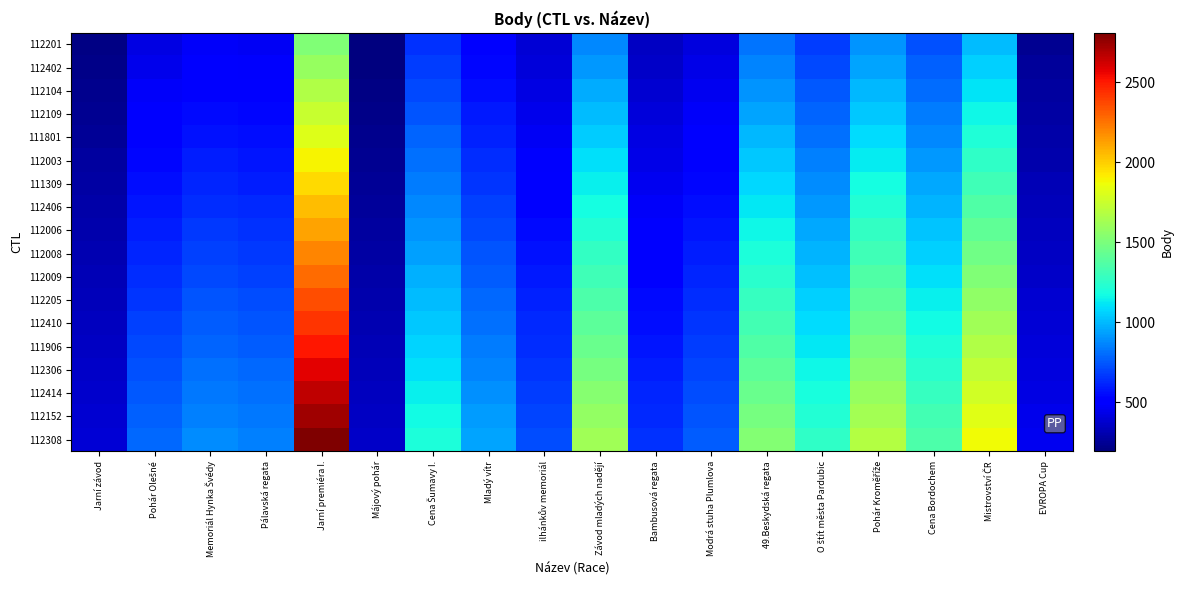

Reading right to left, list all the values displayed in this chart.

112201: EVROPA Cup=243.6	Mistrovství ČR=1009.4	Cena Bordochem=730.1	Pohár Kroměříže=903.7	O štít města Pardubic=678.3	49.Beskydská regata=824.6	Modrá stuha Plumlova=410.9	Bambusová regata=349.3	Závod mladých nadějí=872.9	ilhánkův memoriál=388.5	Mladý vítr=508.9	Cena Šumavy I.=646.1	Májový pohár=193.9	Jarní premiéra I.=1512.7	Pálavská regata=461.3	Memoriál Hynka Švédy=474.6	Pohár Olešné=427.0	Jarní závod=212.1
112402: EVROPA Cup=255.9	Mistrovství ČR=1060.3	Cena Bordochem=766.9	Pohár Kroměříže=949.3	O štít města Pardubic=712.5	49.Beskydská regata=866.2	Modrá stuha Plumlova=431.6	Bambusová regata=366.9	Závod mladých nadějí=916.9	ilhánkův memoriál=408.1	Mladý vítr=534.6	Cena Šumavy I.=678.7	Májový pohár=203.7	Jarní premiéra I.=1589.0	Pálavská regata=484.6	Memoriál Hynka Švédy=498.5	Pohár Olešné=448.5	Jarní závod=222.8
112104: EVROPA Cup=268.2	Mistrovství ČR=1111.2	Cena Bordochem=803.7	Pohár Kroměříže=994.8	O štít města Pardubic=746.7	49.Beskydská regata=907.8	Modrá stuha Plumlova=452.3	Bambusová regata=384.5	Závod mladých nadějí=960.9	ilhánkův memoriál=427.7	Mladý vítr=560.2	Cena Šumavy I.=711.3	Májový pohár=213.5	Jarní premiéra I.=1665.2	Pálavská regata=507.8	Memoriál Hynka Švédy=522.5	Pohár Olešné=470.1	Jarní závod=233.5
112109: EVROPA Cup=280.4	Mistrovství ČR=1162.1	Cena Bordochem=840.5	Pohár Kroměříže=1040.4	O štít města Pardubic=780.9	49.Beskydská regata=949.3	Modrá stuha Plumlova=473.1	Bambusová regata=402.1	Závod mladých nadějí=1004.9	ilhánkův memoriál=447.3	Mladý vítr=585.9	Cena Šumavy I.=743.8	Májový pohár=223.2	Jarní premiéra I.=1741.5	Pálavská regata=531.1	Memoriál Hynka Švédy=546.4	Pohár Olešné=491.6	Jarní závod=244.2
111801: EVROPA Cup=292.7	Mistrovství ČR=1213.0	Cena Bordochem=877.3	Pohár Kroměříže=1086.0	O štít města Pardubic=815.1	49.Beskydská regata=990.9	Modrá stuha Plumlova=493.8	Bambusová regata=419.7	Závod mladých nadějí=1048.9	ilhánkův memoriál=466.9	Mladý vítr=611.5	Cena Šumavy I.=776.4	Májový pohár=233.0	Jarní premiéra I.=1817.8	Pálavská regata=554.3	Memoriál Hynka Švédy=570.3	Pohár Olešné=513.1	Jarní závod=254.9
112003: EVROPA Cup=305.0	Mistrovství ČR=1263.9	Cena Bordochem=914.2	Pohár Kroměříže=1131.5	O štít města Pardubic=849.3	49.Beskydská regata=1032.5	Modrá stuha Plumlova=514.5	Bambusová regata=437.4	Závod mladých nadějí=1093.0	ilhánkův memoriál=486.4	Mladý vítr=637.2	Cena Šumavy I.=809.0	Májový pohár=242.8	Jarní premiéra I.=1894.1	Pálavská regata=577.6	Memoriál Hynka Švédy=594.2	Pohár Olešné=534.6	Jarní závod=265.6
111309: EVROPA Cup=317.3	Mistrovství ČR=1314.8	Cena Bordochem=951.0	Pohár Kroměříže=1177.1	O štít města Pardubic=883.5	49.Beskydská regata=1074.1	Modrá stuha Plumlova=535.2	Bambusová regata=455.0	Závod mladých nadějí=1137.0	ilhánkův memoriál=506.0	Mladý vítr=662.9	Cena Šumavy I.=841.6	Májový pohár=252.6	Jarní premiéra I.=1970.3	Pálavská regata=600.9	Memoriál Hynka Švédy=618.2	Pohár Olešné=556.2	Jarní závod=276.3
112406: EVROPA Cup=329.6	Mistrovství ČR=1365.7	Cena Bordochem=987.8	Pohár Kroměříže=1222.7	O štít města Pardubic=917.7	49.Beskydská regata=1115.6	Modrá stuha Plumlova=555.9	Bambusová regata=472.6	Závod mladých nadějí=1181.0	ilhánkův memoriál=525.6	Mladý vítr=688.5	Cena Šumavy I.=874.1	Májový pohár=262.3	Jarní premiéra I.=2046.6	Pálavská regata=624.1	Memoriál Hynka Švédy=642.1	Pohár Olešné=577.7	Jarní závod=287.0
112006: EVROPA Cup=341.9	Mistrovství ČR=1416.6	Cena Bordochem=1024.6	Pohár Kroměříže=1268.2	O štít města Pardubic=951.9	49.Beskydská regata=1157.2	Modrá stuha Plumlova=576.6	Bambusová regata=490.2	Závod mladých nadějí=1225.0	ilhánkův memoriál=545.2	Mladý vítr=714.2	Cena Šumavy I.=906.7	Májový pohár=272.1	Jarní premiéra I.=2122.9	Pálavská regata=647.4	Memoriál Hynka Švédy=666.0	Pohár Olešné=599.2	Jarní závod=297.7
112008: EVROPA Cup=354.1	Mistrovství ČR=1467.4	Cena Bordochem=1061.4	Pohár Kroměříže=1313.8	O štít města Pardubic=986.1	49.Beskydská regata=1198.8	Modrá stuha Plumlova=597.4	Bambusová regata=507.8	Závod mladých nadějí=1269.0	ilhánkův memoriál=564.8	Mladý vítr=739.8	Cena Šumavy I.=939.3	Májový pohár=281.9	Jarní premiéra I.=2199.1	Pálavská regata=670.6	Memoriál Hynka Švédy=690.0	Pohár Olešné=620.8	Jarní závod=308.3
112009: EVROPA Cup=366.4	Mistrovství ČR=1518.3	Cena Bordochem=1098.2	Pohár Kroměříže=1359.3	O štít města Pardubic=1020.3	49.Beskydská regata=1240.4	Modrá stuha Plumlova=618.1	Bambusová regata=525.4	Závod mladých nadějí=1313.0	ilhánkův memoriál=584.4	Mladý vítr=765.5	Cena Šumavy I.=971.9	Májový pohár=291.7	Jarní premiéra I.=2275.4	Pálavská regata=693.9	Memoriál Hynka Švédy=713.9	Pohár Olešné=642.3	Jarní závod=319.0
112205: EVROPA Cup=378.7	Mistrovství ČR=1569.2	Cena Bordochem=1135.0	Pohár Kroměříže=1404.9	O štít města Pardubic=1054.5	49.Beskydská regata=1281.9	Modrá stuha Plumlova=638.8	Bambusová regata=543.0	Závod mladých nadějí=1357.0	ilhánkův memoriál=604.0	Mladý vítr=791.1	Cena Šumavy I.=1004.4	Májový pohár=301.4	Jarní premiéra I.=2351.7	Pálavská regata=717.1	Memoriál Hynka Švédy=737.8	Pohár Olešné=663.8	Jarní závod=329.7
112410: EVROPA Cup=391.0	Mistrovství ČR=1620.1	Cena Bordochem=1171.8	Pohár Kroměříže=1450.5	O štít města Pardubic=1088.7	49.Beskydská regata=1323.5	Modrá stuha Plumlova=659.5	Bambusová regata=560.6	Závod mladých nadějí=1401.0	ilhánkův memoriál=623.6	Mladý vítr=816.8	Cena Šumavy I.=1037.0	Májový pohár=311.2	Jarní premiéra I.=2427.9	Pálavská regata=740.4	Memoriál Hynka Švédy=761.8	Pohár Olešné=685.4	Jarní závod=340.4
111906: EVROPA Cup=403.3	Mistrovství ČR=1671.0	Cena Bordochem=1208.7	Pohár Kroměříže=1496.0	O štít města Pardubic=1122.9	49.Beskydská regata=1365.1	Modrá stuha Plumlova=680.2	Bambusová regata=578.3	Závod mladých nadějí=1445.1	ilhánkův memoriál=643.1	Mladý vítr=842.5	Cena Šumavy I.=1069.6	Májový pohár=321.0	Jarní premiéra I.=2504.2	Pálavská regata=763.7	Memoriál Hynka Švédy=785.7	Pohár Olešné=706.9	Jarní závod=351.1
112306: EVROPA Cup=415.6	Mistrovství ČR=1721.9	Cena Bordochem=1245.5	Pohár Kroměříže=1541.6	O štít města Pardubic=1157.1	49.Beskydská regata=1406.7	Modrá stuha Plumlova=700.9	Bambusová regata=595.9	Závod mladých nadějí=1489.1	ilhánkův memoriál=662.7	Mladý vítr=868.1	Cena Šumavy I.=1102.2	Májový pohár=330.8	Jarní premiéra I.=2580.5	Pálavská regata=786.9	Memoriál Hynka Švédy=809.6	Pohár Olešné=728.4	Jarní závod=361.8
112414: EVROPA Cup=427.8	Mistrovství ČR=1772.8	Cena Bordochem=1282.3	Pohár Kroměříže=1587.2	O štít města Pardubic=1191.3	49.Beskydská regata=1448.2	Modrá stuha Plumlova=721.7	Bambusová regata=613.5	Závod mladých nadějí=1533.1	ilhánkův memoriál=682.3	Mladý vítr=893.8	Cena Šumavy I.=1134.7	Májový pohár=340.5	Jarní premiéra I.=2656.8	Pálavská regata=810.2	Memoriál Hynka Švédy=833.5	Pohár Olešné=749.9	Jarní závod=372.5
112152: EVROPA Cup=440.1	Mistrovství ČR=1823.7	Cena Bordochem=1319.1	Pohár Kroměříže=1632.7	O štít města Pardubic=1225.5	49.Beskydská regata=1489.8	Modrá stuha Plumlova=742.4	Bambusová regata=631.1	Závod mladých nadějí=1577.1	ilhánkův memoriál=701.9	Mladý vítr=919.4	Cena Šumavy I.=1167.3	Májový pohár=350.3	Jarní premiéra I.=2733.0	Pálavská regata=833.4	Memoriál Hynka Švédy=857.5	Pohár Olešné=771.5	Jarní závod=383.2
112308: EVROPA Cup=452.4	Mistrovství ČR=1874.6	Cena Bordochem=1355.9	Pohár Kroměříže=1678.3	O štít města Pardubic=1259.7	49.Beskydská regata=1531.4	Modrá stuha Plumlova=763.1	Bambusová regata=648.7	Závod mladých nadějí=1621.1	ilhánkův memoriál=721.5	Mladý vítr=945.1	Cena Šumavy I.=1199.9	Májový pohár=360.1	Jarní premiéra I.=2809.3	Pálavská regata=856.7	Memoriál Hynka Švédy=881.4	Pohár Olešné=793.0	Jarní závod=393.9